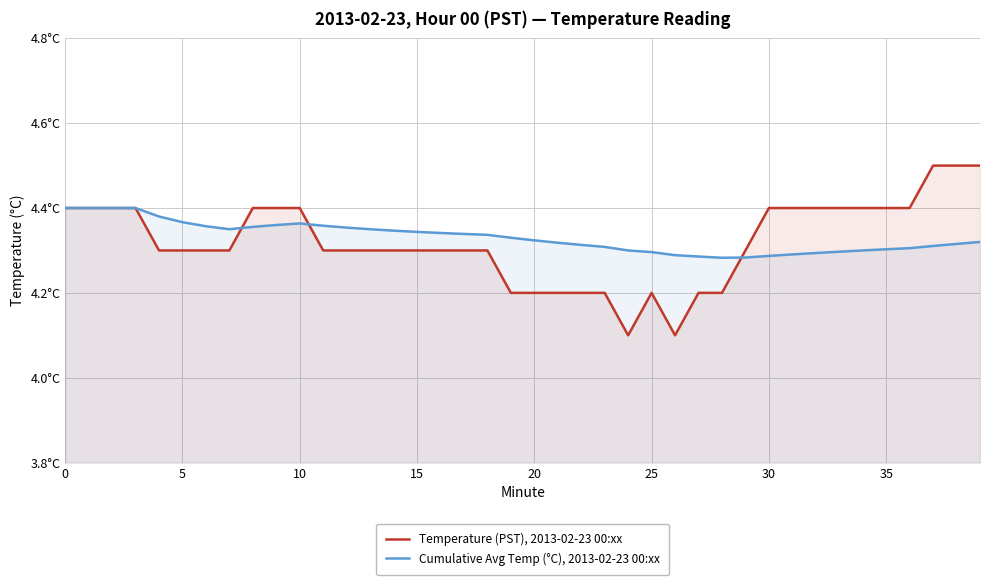

Where is Temperature (PST), 2013-02-23 00:xx nearest to the value 4?

24